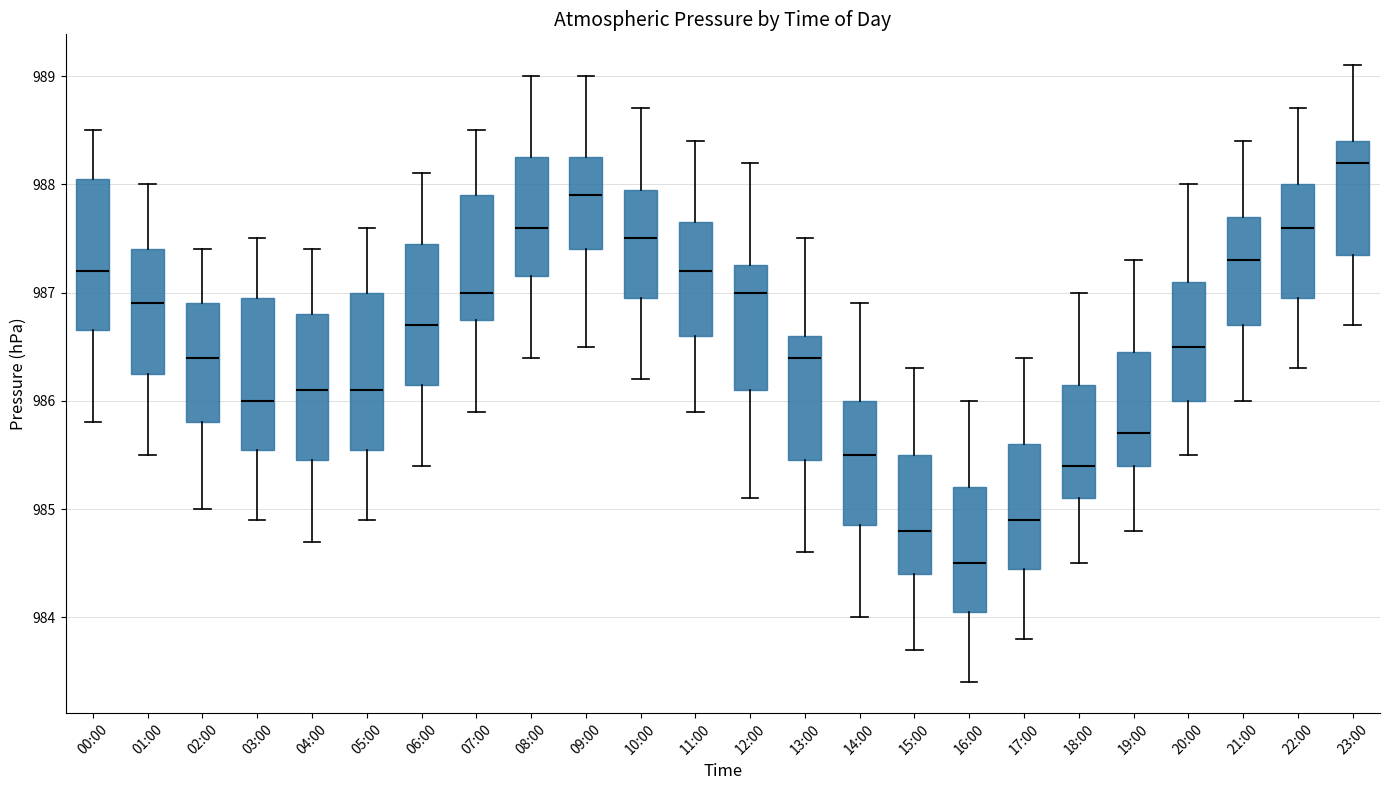

Which box's median line is the lowest?

16:00